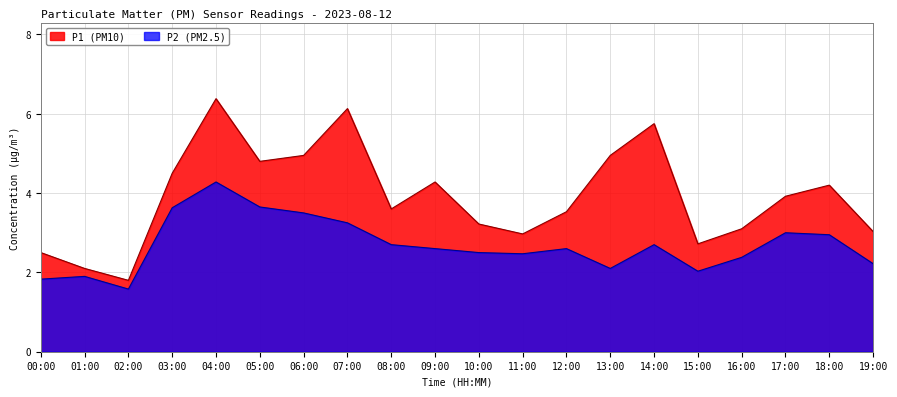

Is it true that P1 equals 1.8 at 02:00?

True